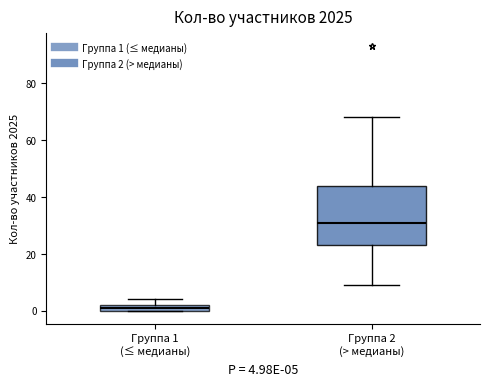

Comparing the boxes themselves (not the whiskers), which one is the tallest?

Группа 2 (> медианы)